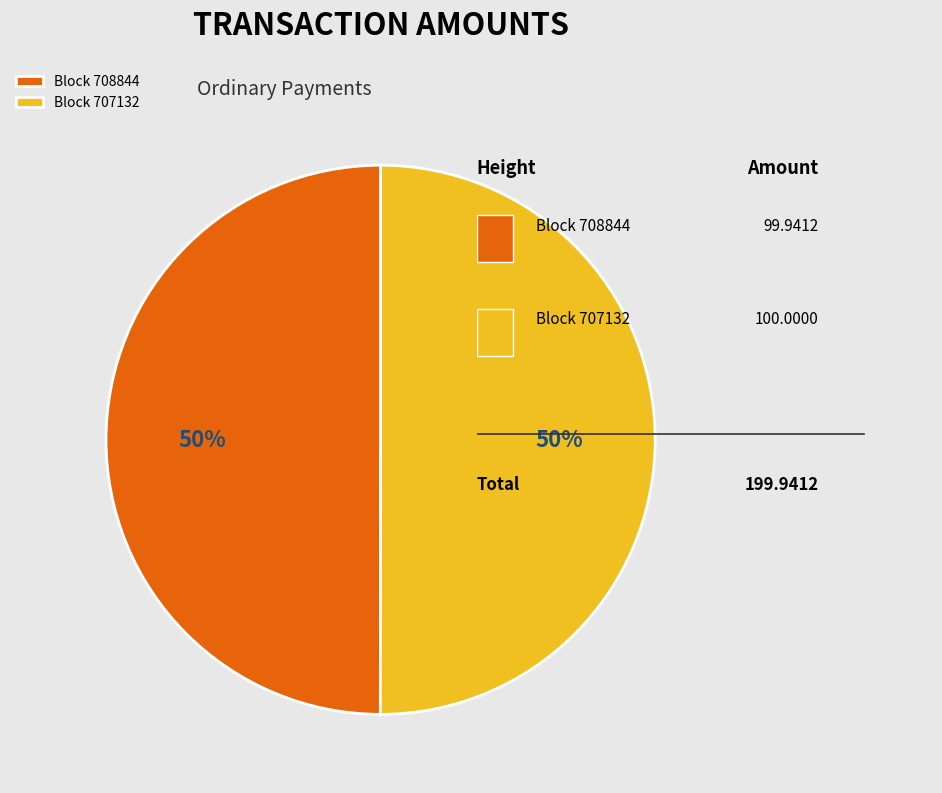

To the nearest percent, what is the average slice percentage?

50%